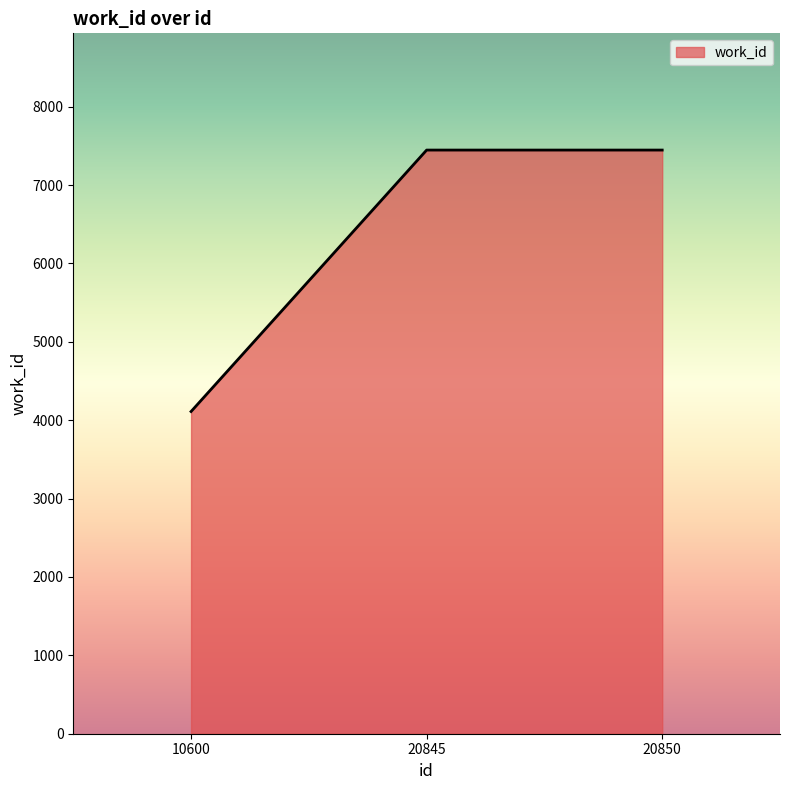

What is the change in value from 10600 to 20850?

+3336